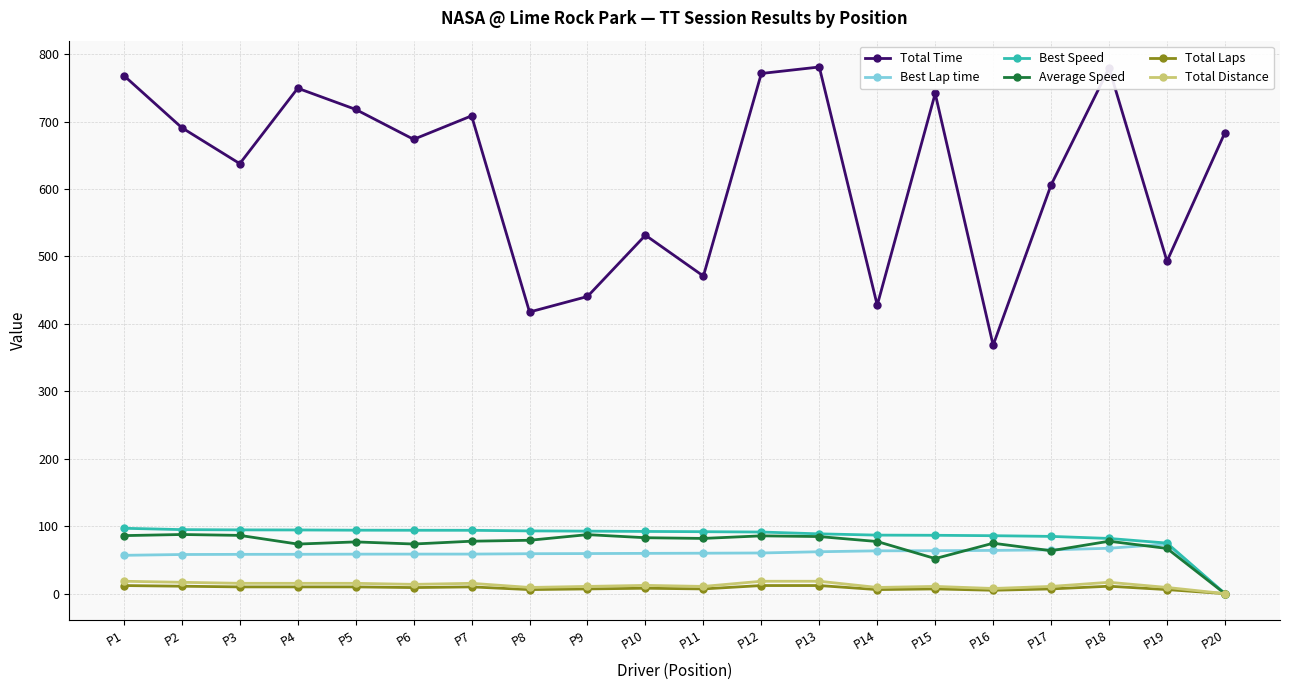

What are all the series names shown in the legend?

Total Time, Best Lap time, Best Speed, Average Speed, Total Laps, Total Distance